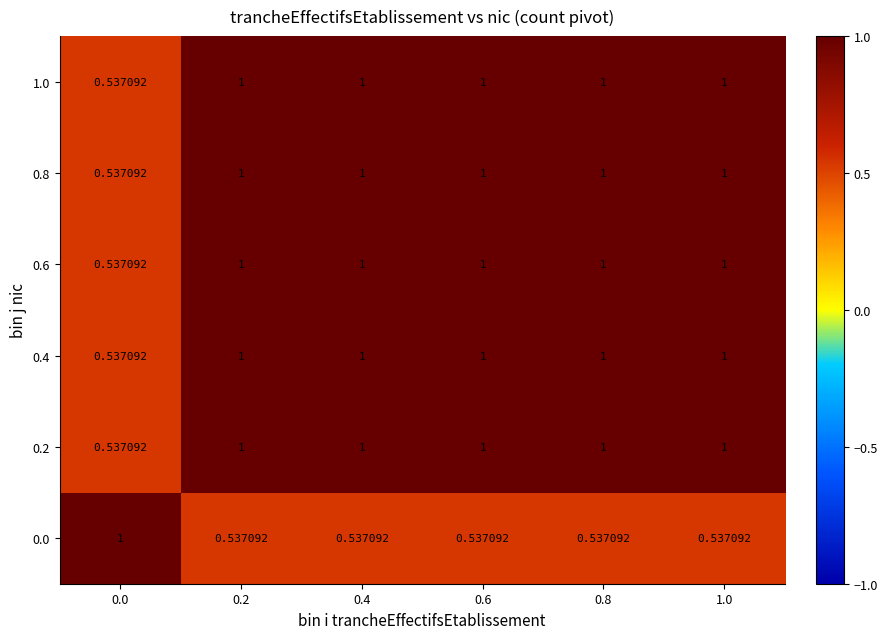

Count the number of categories in the chart.

6